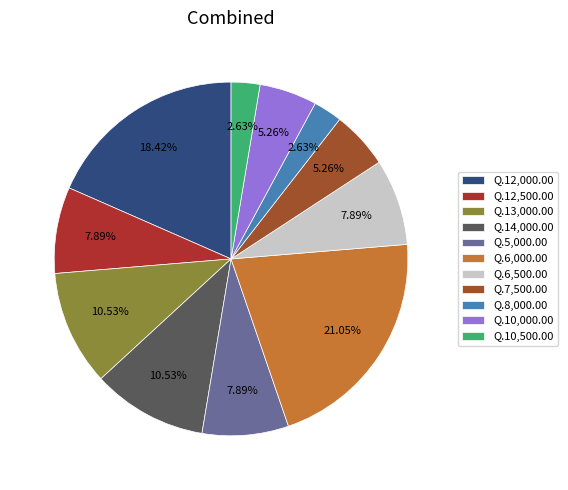

To the nearest percent, what percentage of the pie is Q.10,500.00?

3%